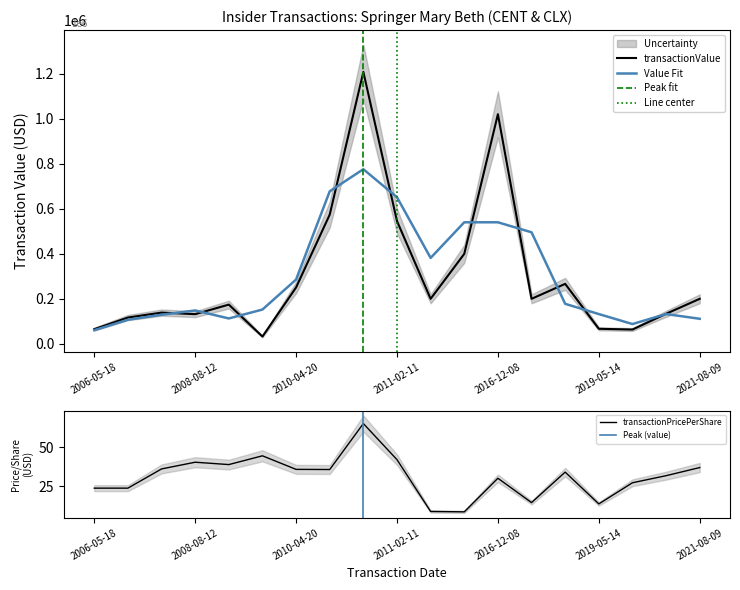

True or false: transactionPricePerShare and transactionValue cross at least once.

False